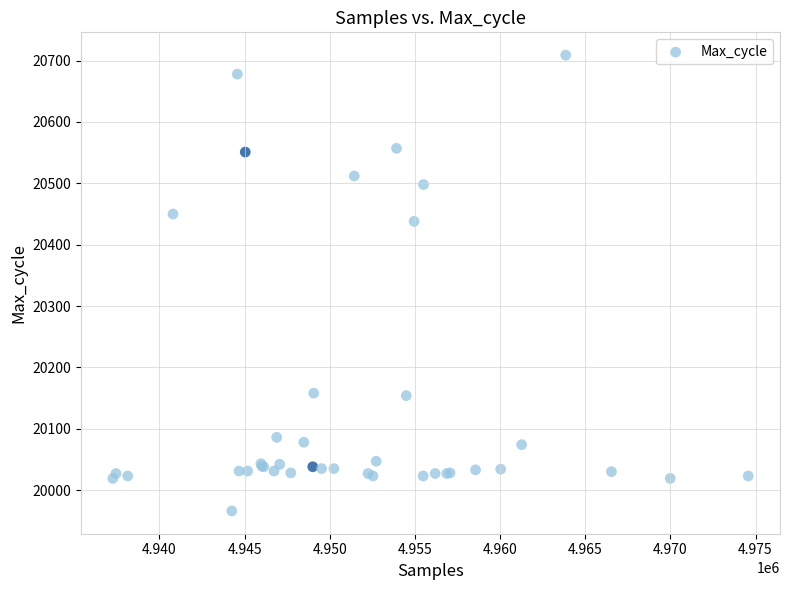

What Y value in the scatter plot is closest to 20337?

20438